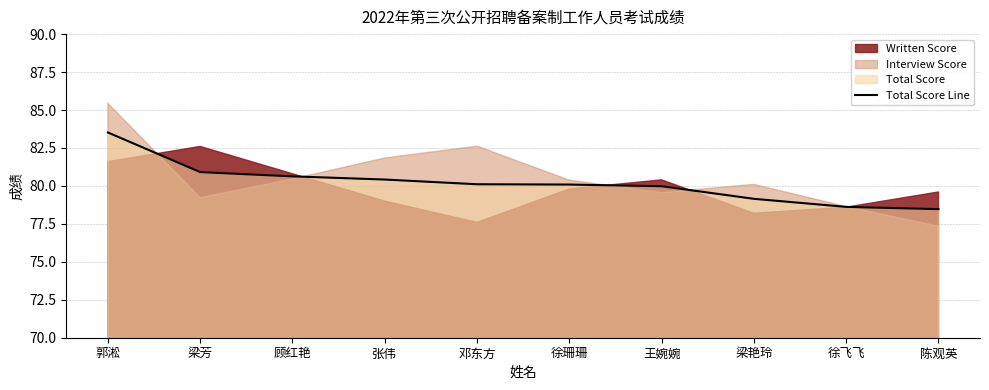

What position from the right is 梁芳?

9